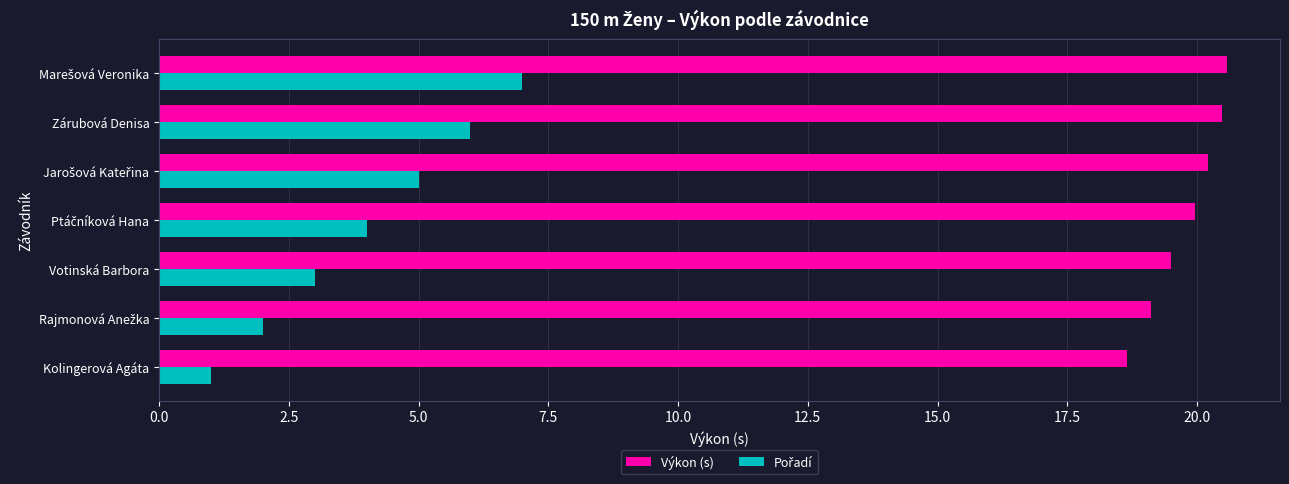

What is the total value across all series at Votinská Barbora?

22.5